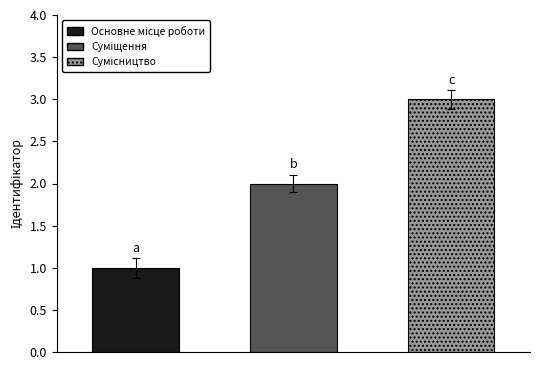

Count the number of categories in the chart.

3